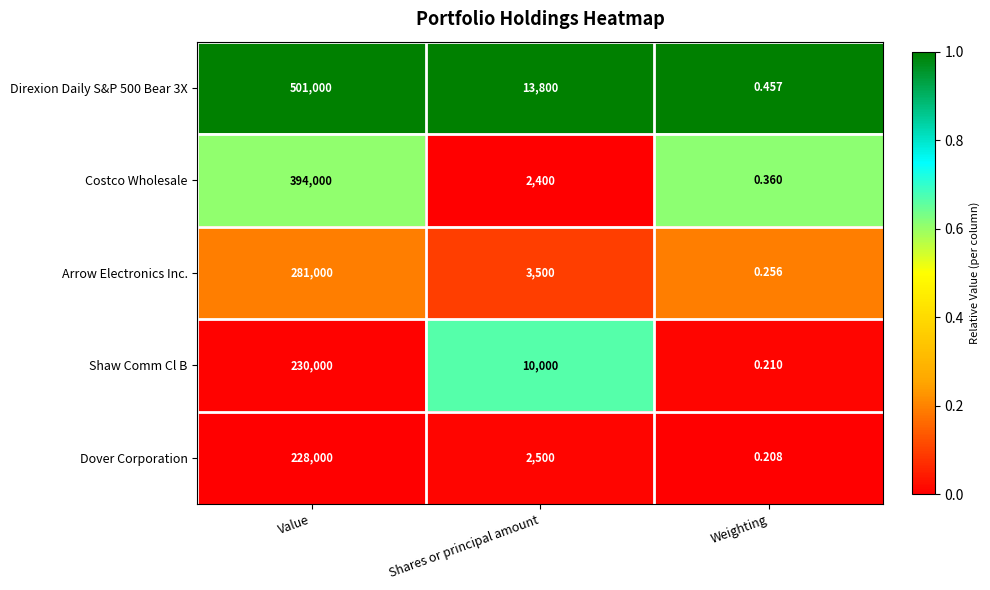

Is the value of Shaw Comm Cl B at Weighting greater than the value of Arrow Electronics Inc. at Value?

No